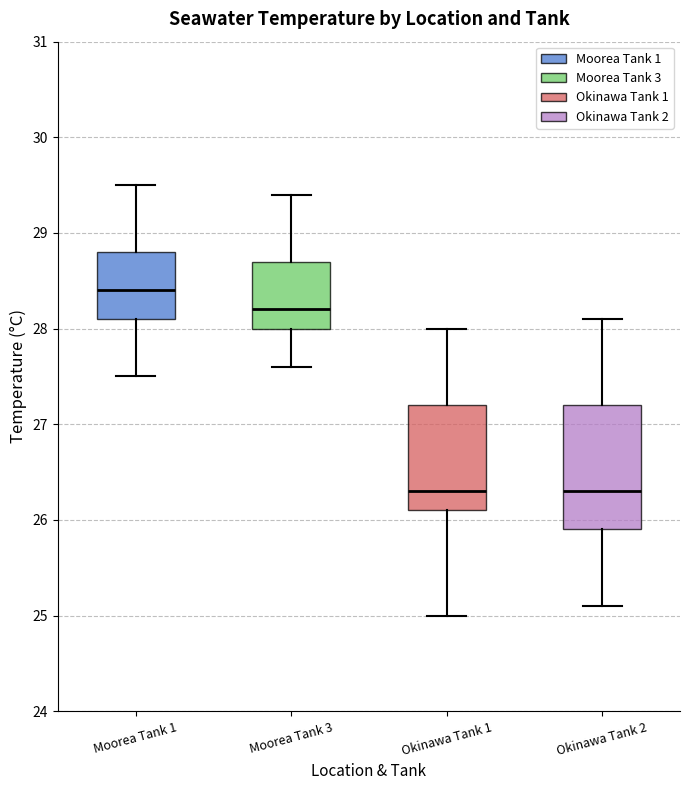

Reading left to right, transcribe this box plot: for each box, give where its median line is, the range the box spans, and where its two whiskers end, as read against the y-axis. The values are not printed on the chart, so give them approximately, as read against the axis.

Moorea Tank 1: median 28.4, box 28.1 to 28.8, whiskers 27.5 to 29.5
Moorea Tank 3: median 28.2, box 28.0 to 28.7, whiskers 27.6 to 29.4
Okinawa Tank 1: median 26.3, box 26.1 to 27.2, whiskers 25.0 to 28.0
Okinawa Tank 2: median 26.3, box 25.9 to 27.2, whiskers 25.1 to 28.1